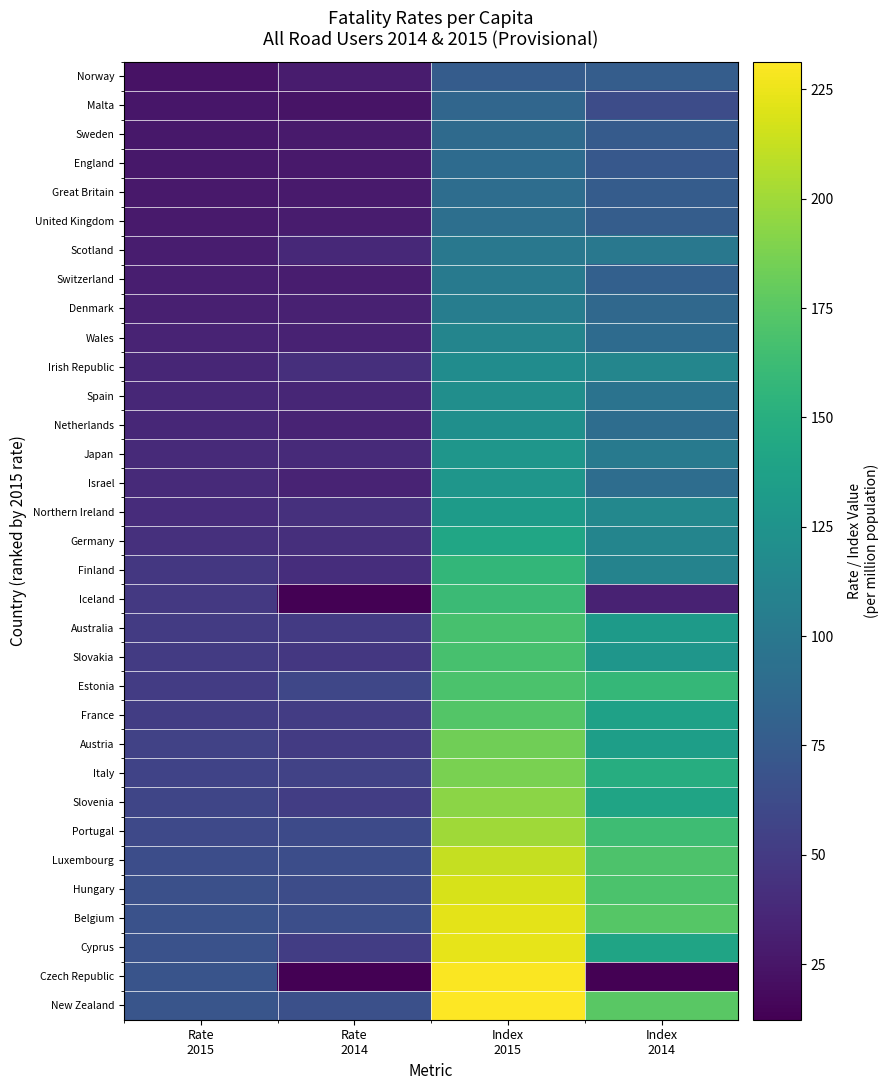

List the series in order of their peak value, highest first.

New Zealand, Czech Republic, Cyprus, Belgium, Hungary, Luxembourg, Portugal, Slovenia, Italy, Austria, France, Estonia, Slovakia, Australia, Iceland, Finland, Germany, Northern Ireland, Israel, Japan, Netherlands, Spain, Irish Republic, Wales, Denmark, Switzerland, Scotland, United Kingdom, Great Britain, England, Sweden, Malta, Norway